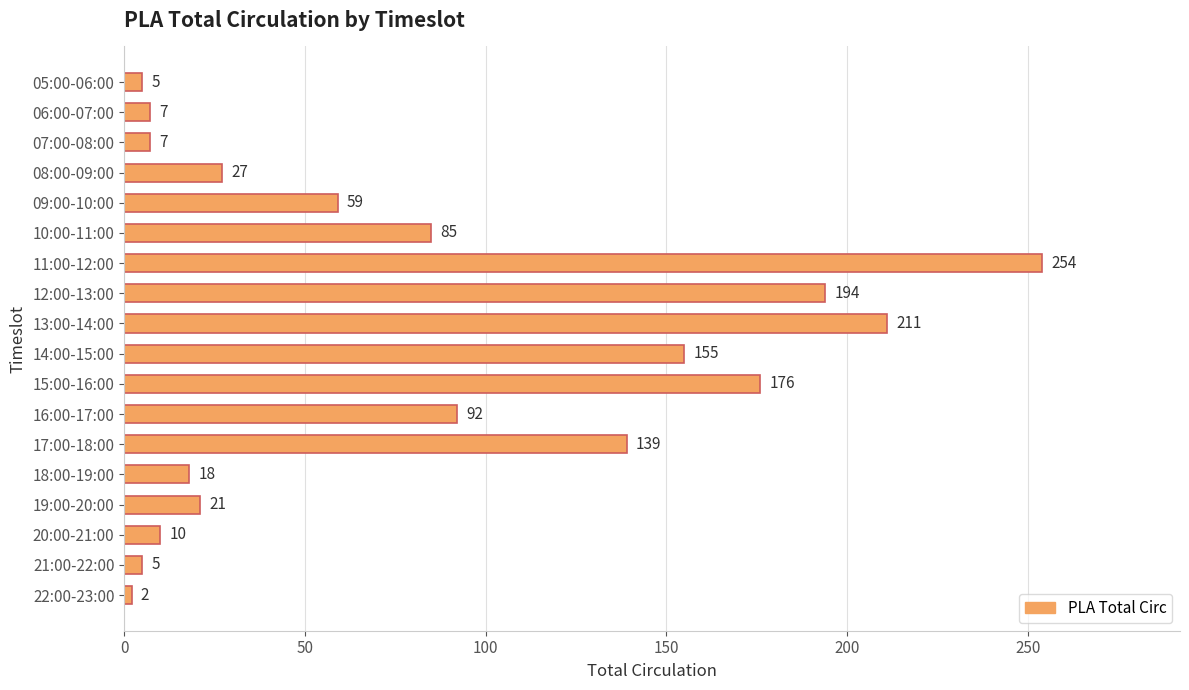

What is the difference between the maximum and minimum values?

252